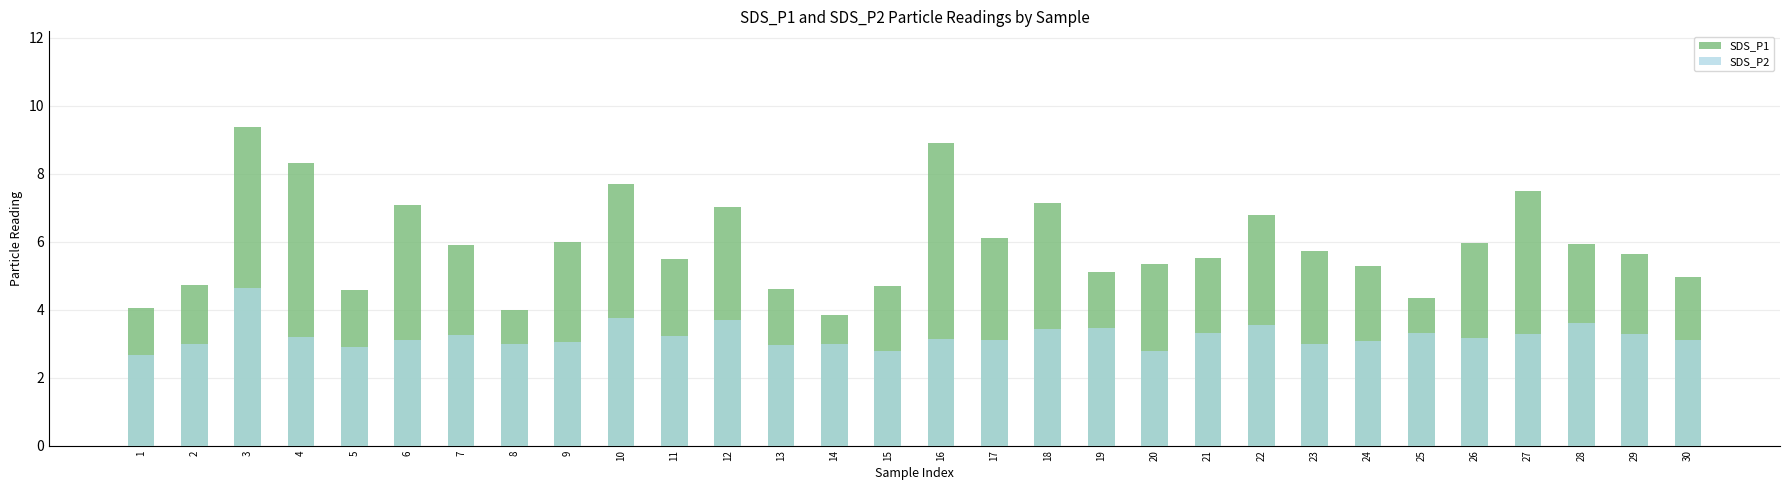

Count the number of data series in this chart.

2